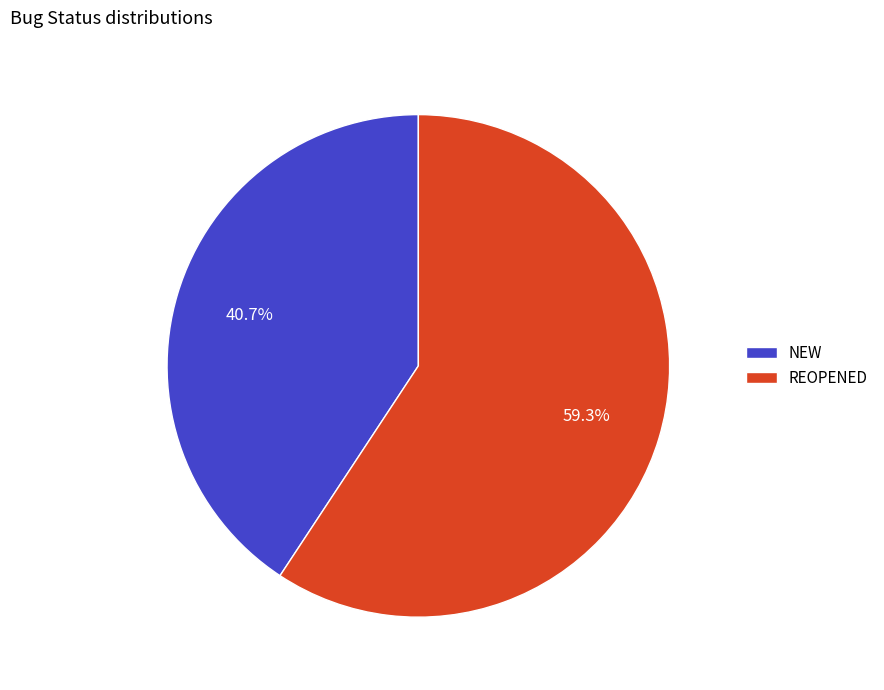

Which category accounts for the majority?

REOPENED